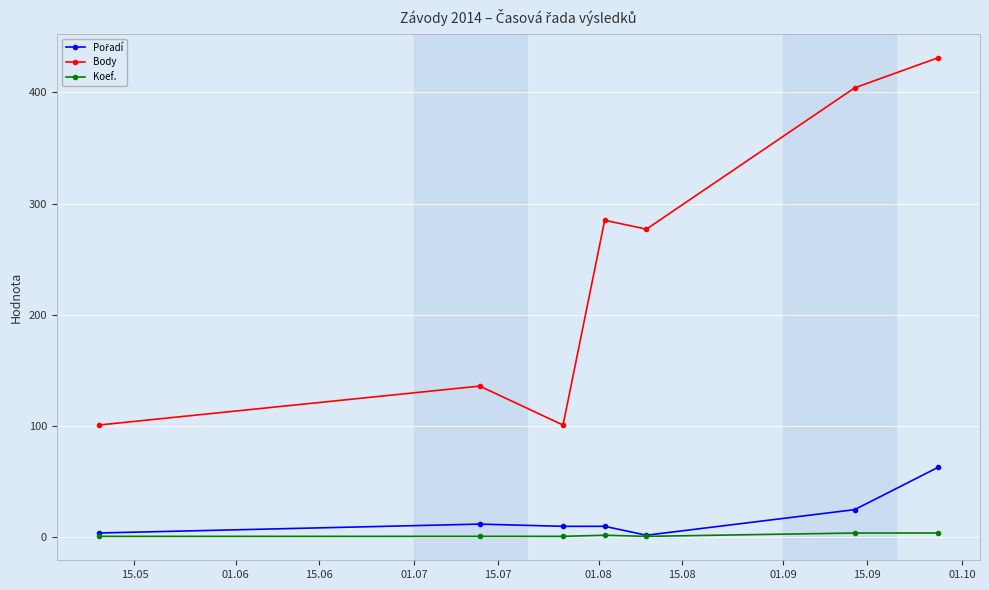

True or false: Koef. and Body cross at least once.

False